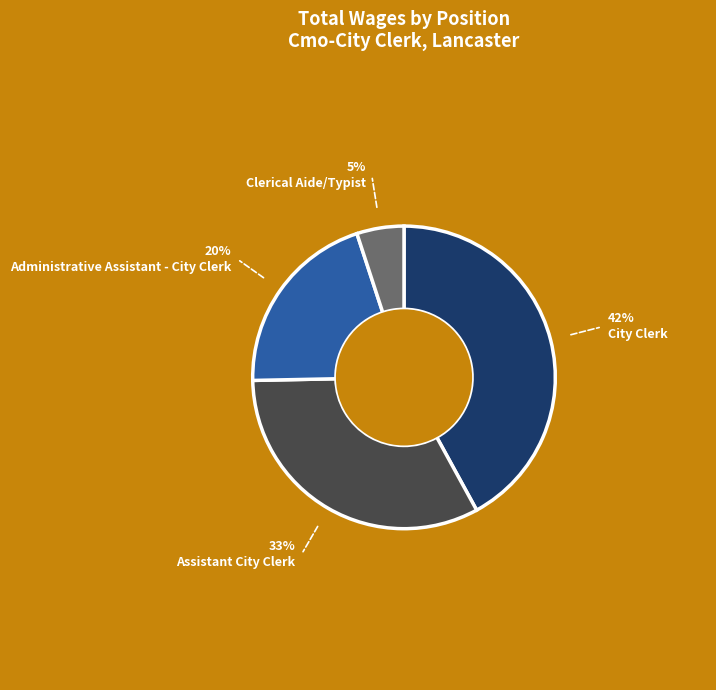

Is there a majority slice in this chart?

No